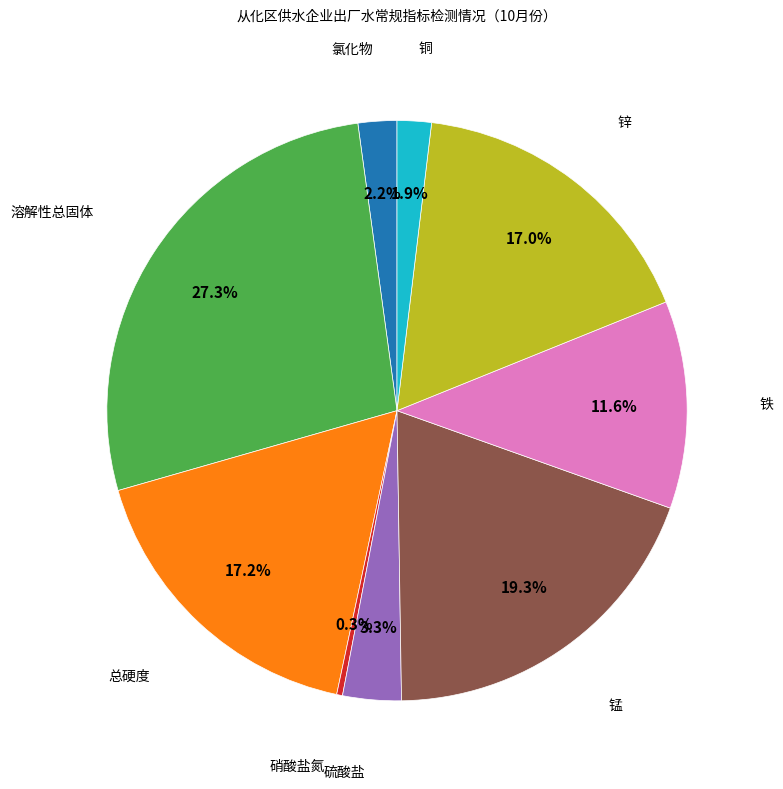

Does any single category account for the majority?

No